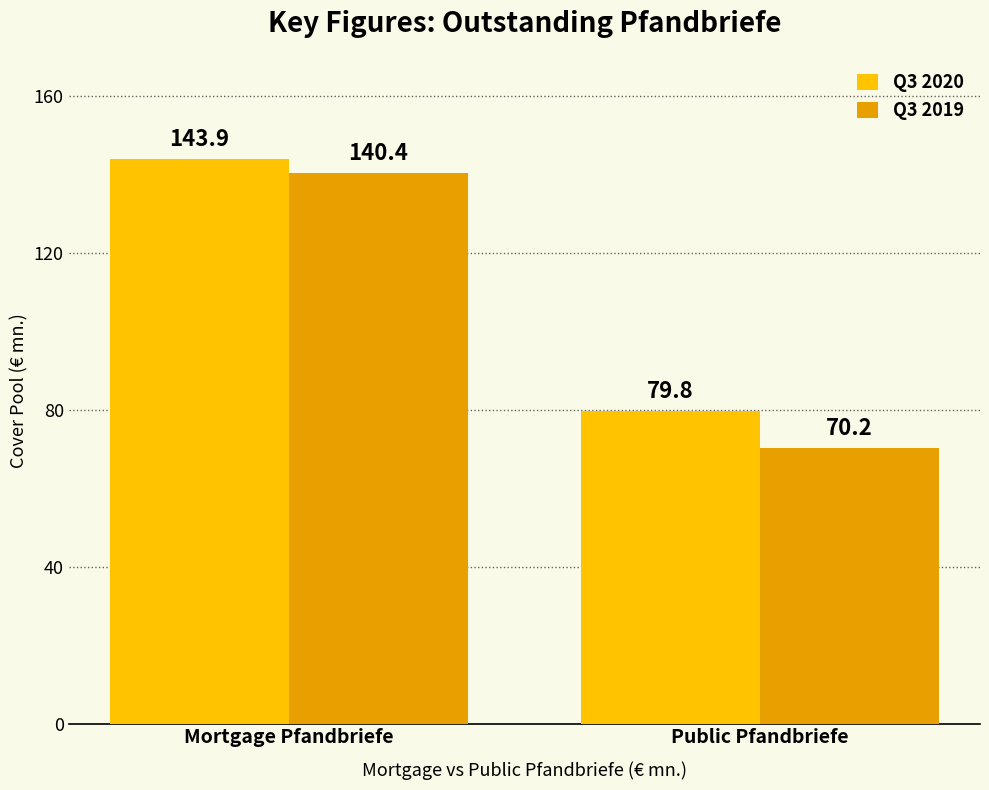

At which label does Q3 2020 first exceed 143?

Mortgage Pfandbriefe